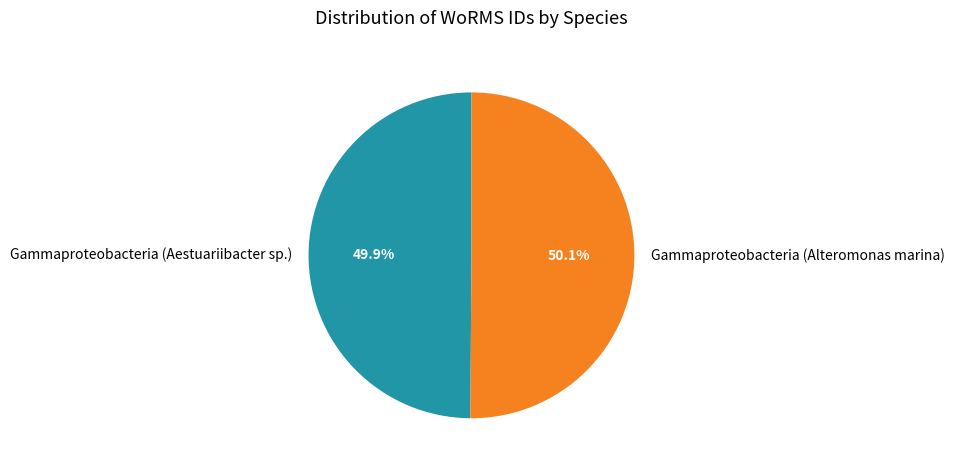

Is there a majority slice in this chart?

Yes